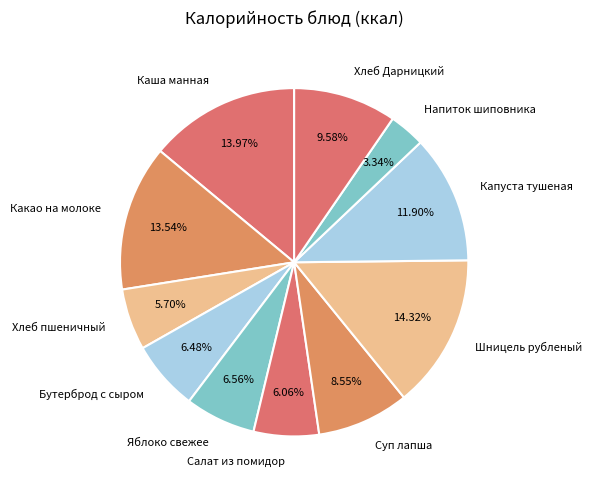

What is the ratio of the value at Каша манная to the value at Напиток шиповника?

4.2